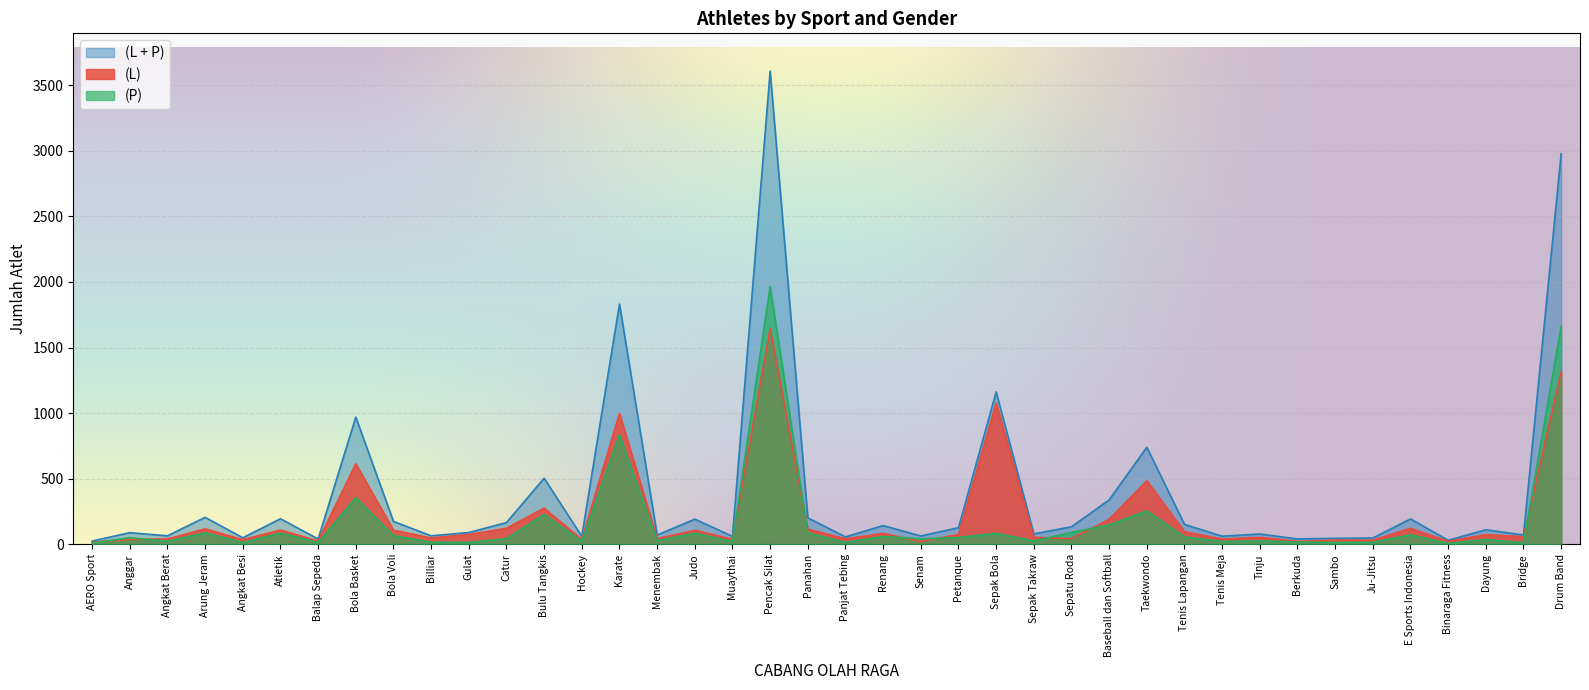

What is the approximate value of (P) at Karate, to the nearest 100?

800